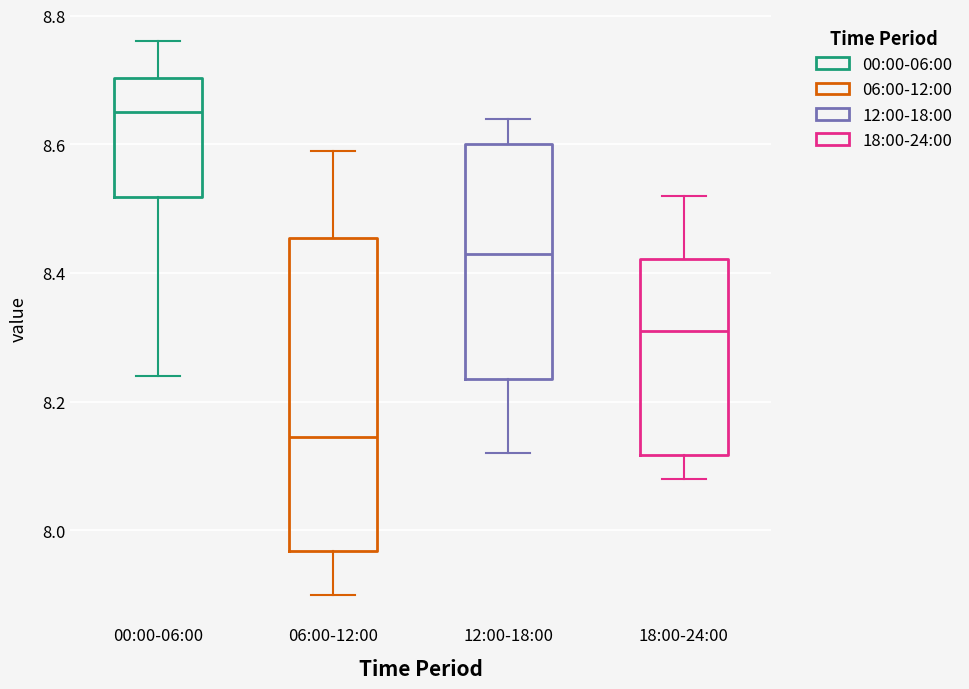

Which box has the highest median line?

00:00-06:00